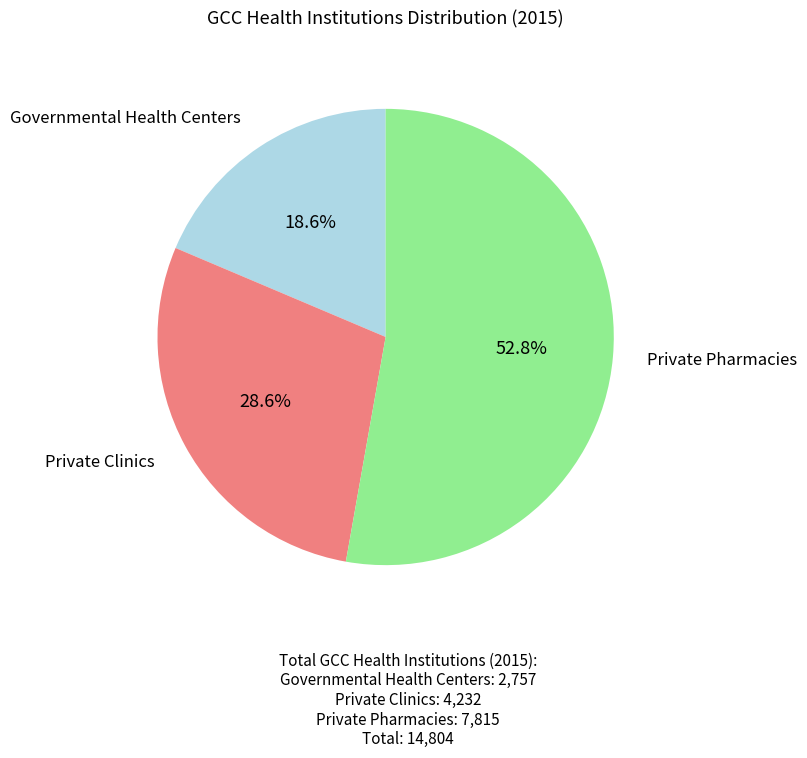

What portion of the pie excludes Governmental Health Centers?

81.4%